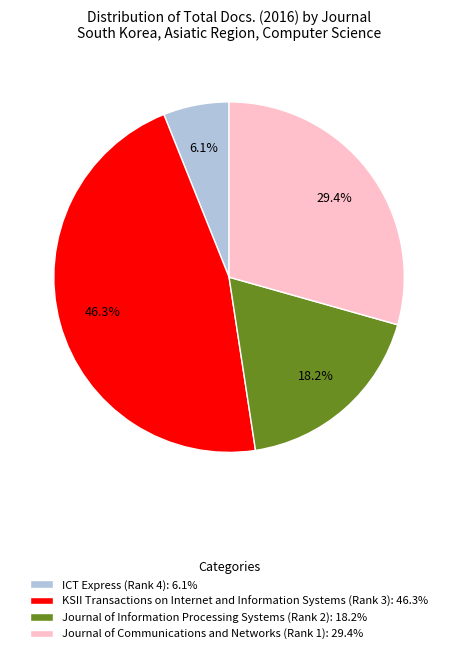

Does KSII Transactions on Internet and Information Systems (Rank 3) account for over 50% of the chart?

No